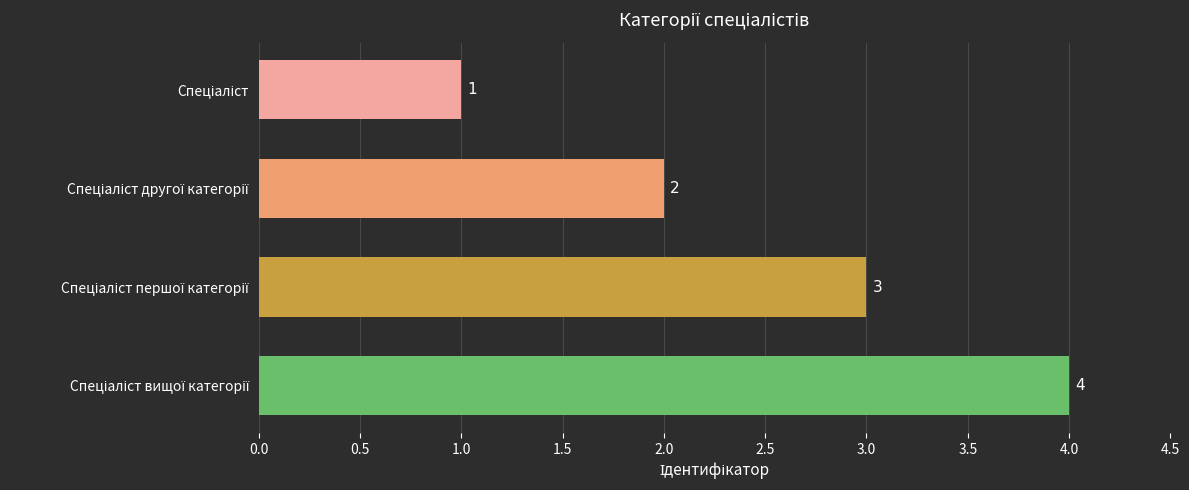

What is the value of the 4th bar from the top?

4